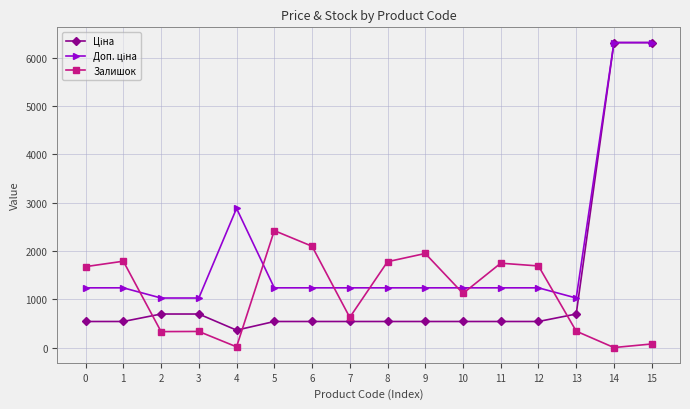

What is the value of the Залишок point at the 10th from the left?

1946.0